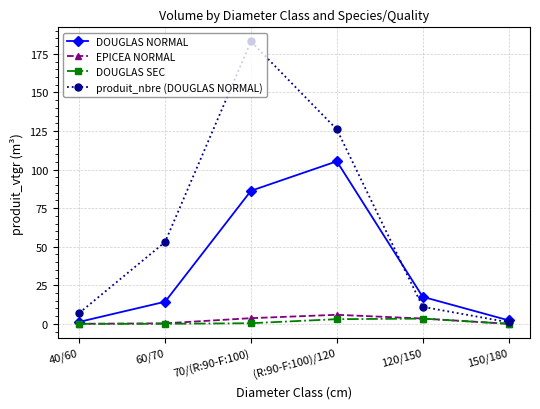

True or false: produit_nbre (DOUGLAS NORMAL) has more than 2 points higher than both neighbors.

False